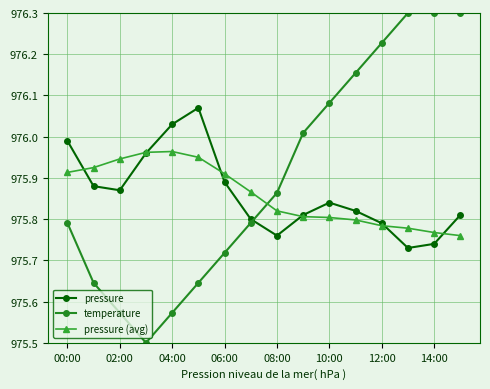

At how many categories does at least one series exceed 976?

9